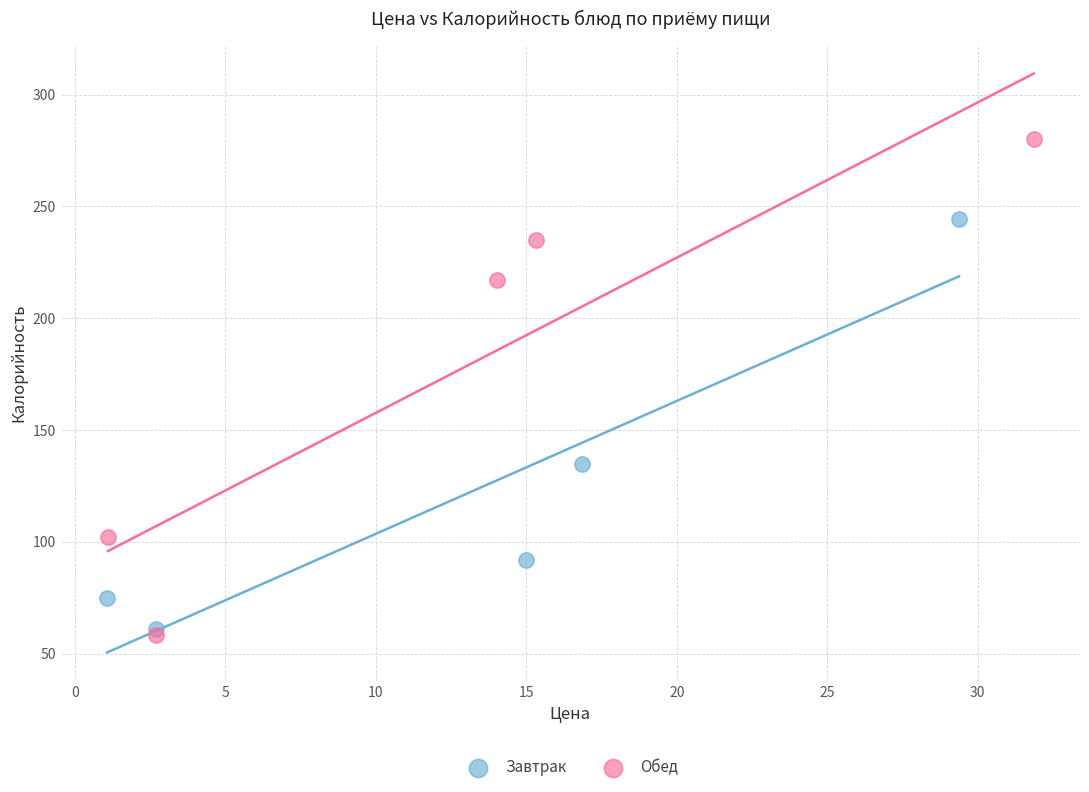

Which series has the largest Y range (max minus min)?

Обед